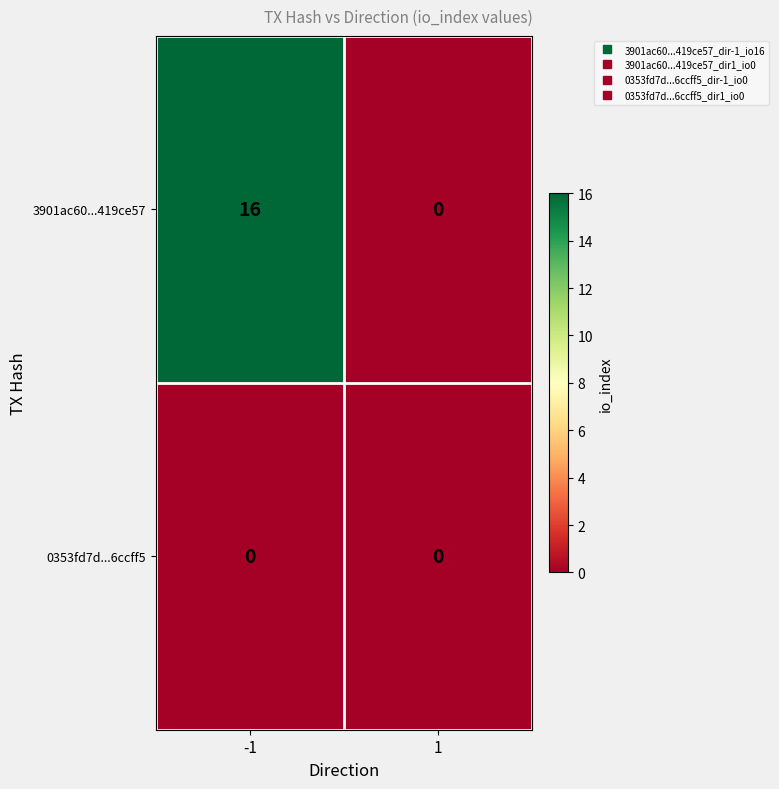

How many categories are shown in the chart?

2